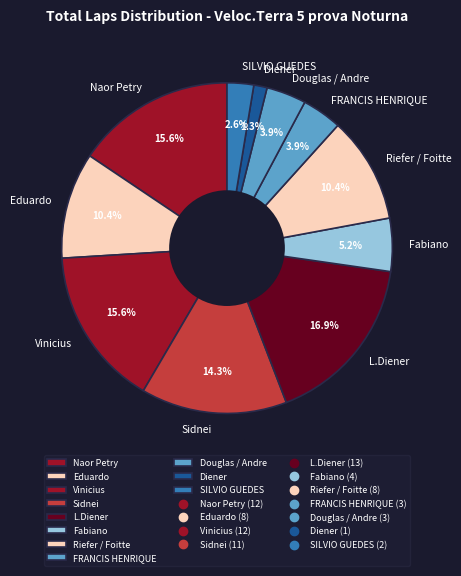

Does any single category account for the majority?

No